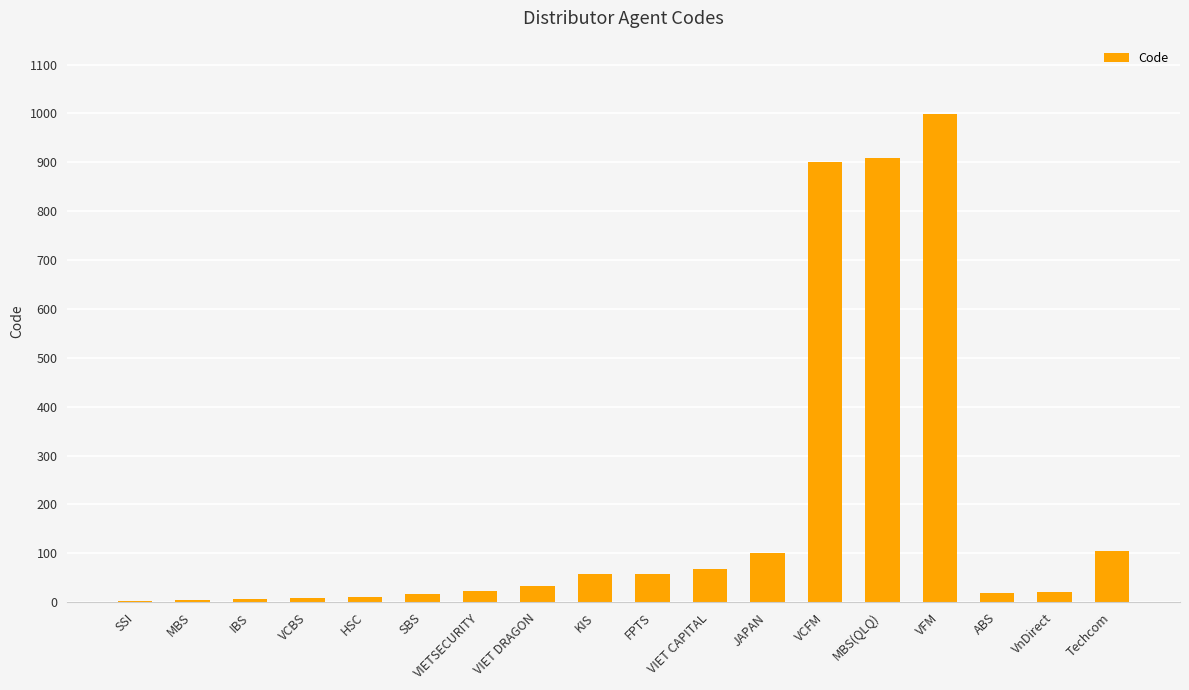

Which has a higher value, VIET CAPITAL or SBS?

VIET CAPITAL